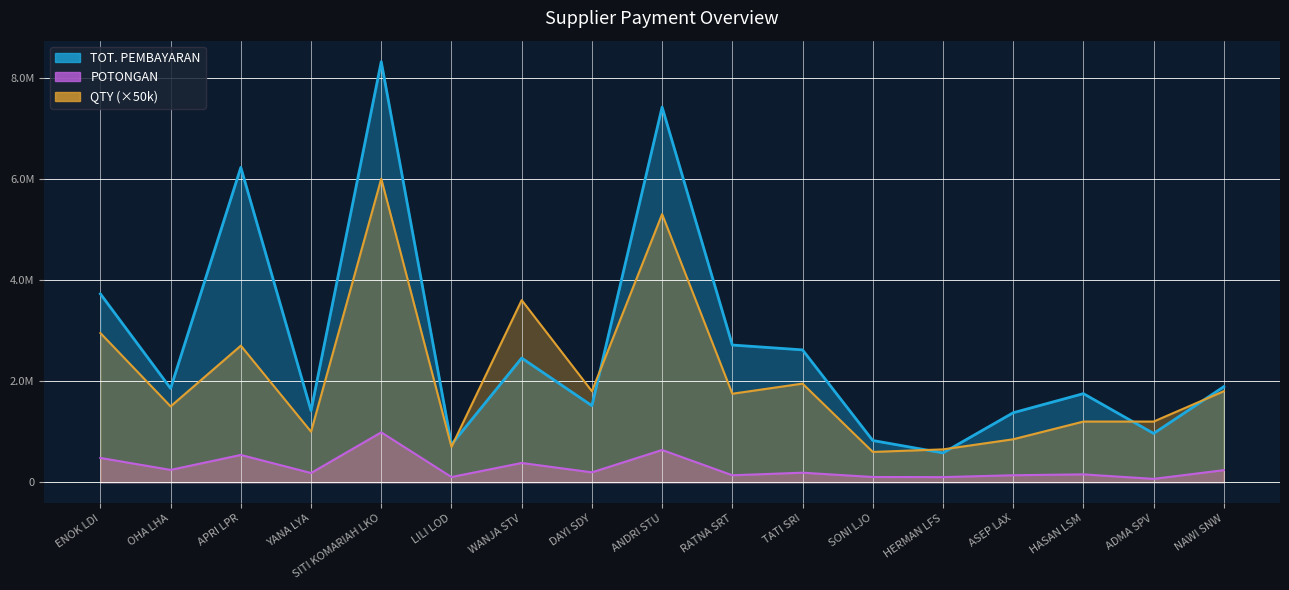

What is the total value across all series at OHA LHA?

3600000